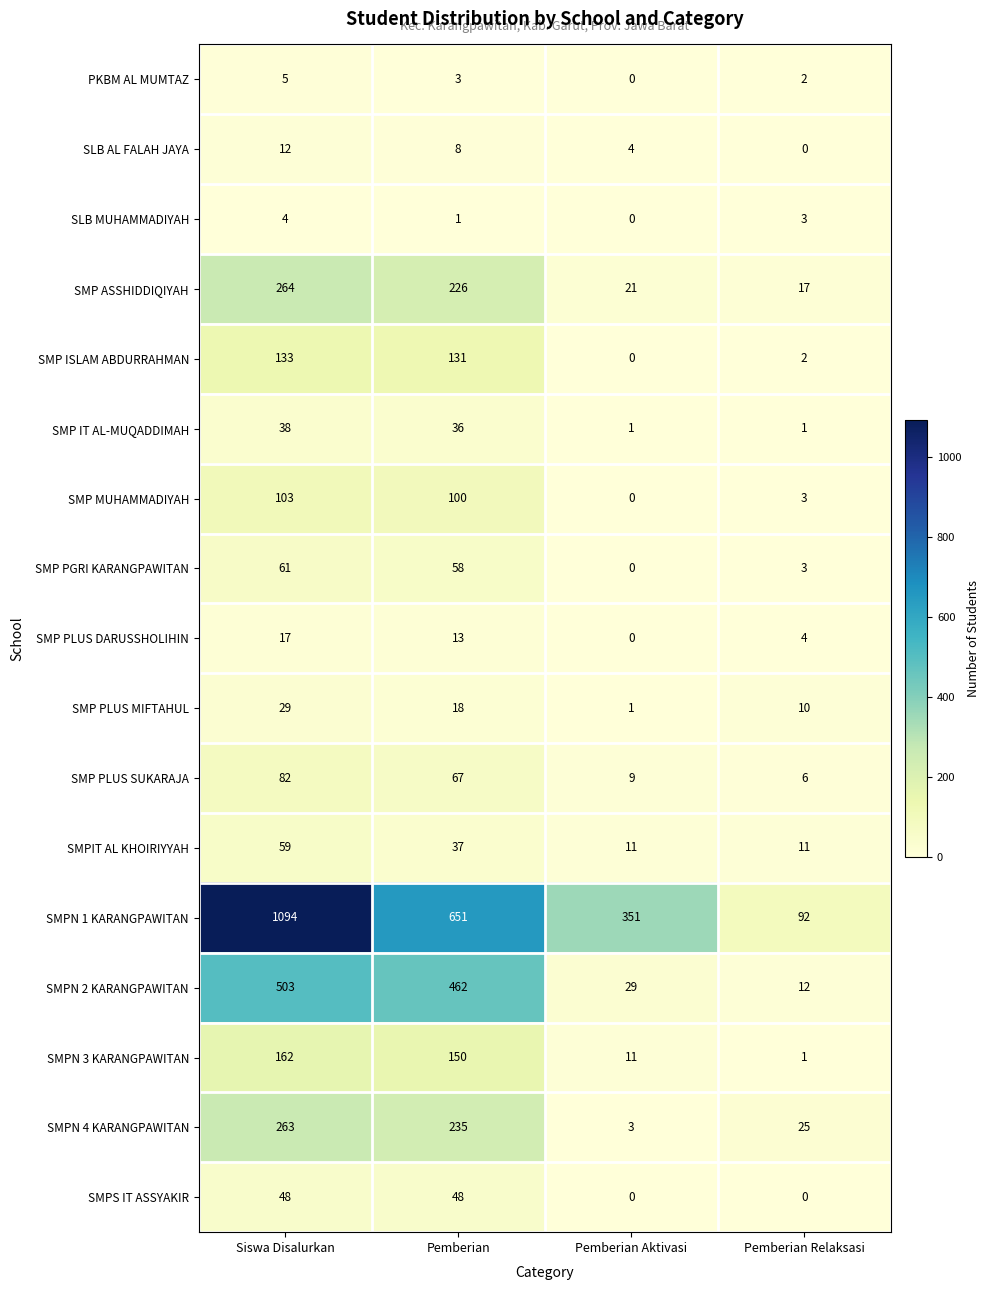

Which series has the widest spread of values?

SMPN 1 KARANGPAWITAN